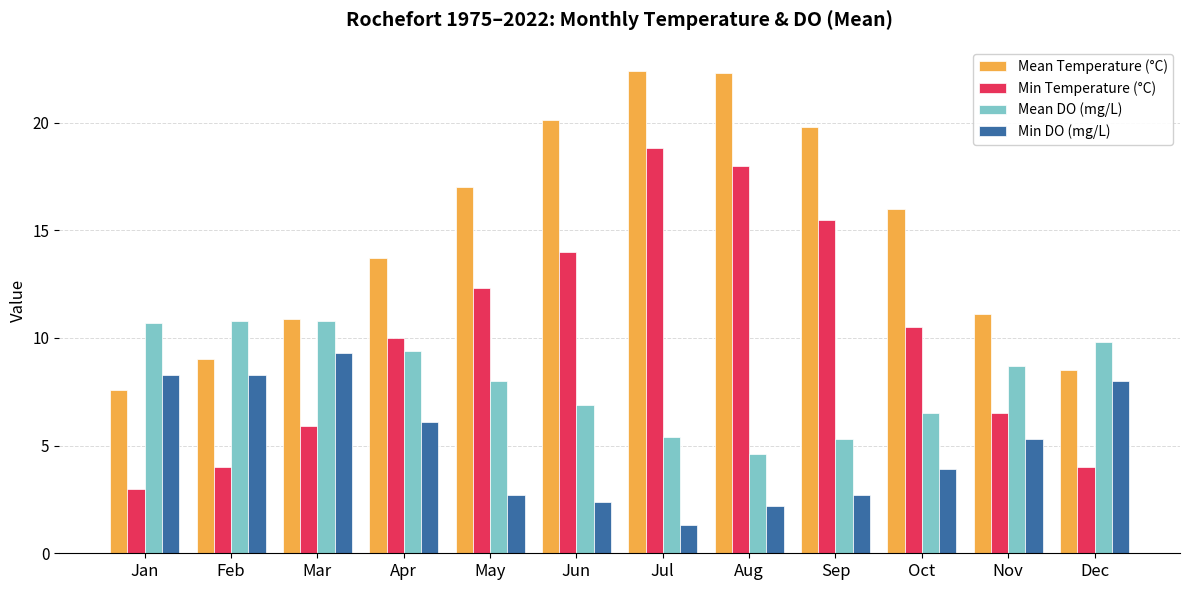

How many groups of bars are there?

12